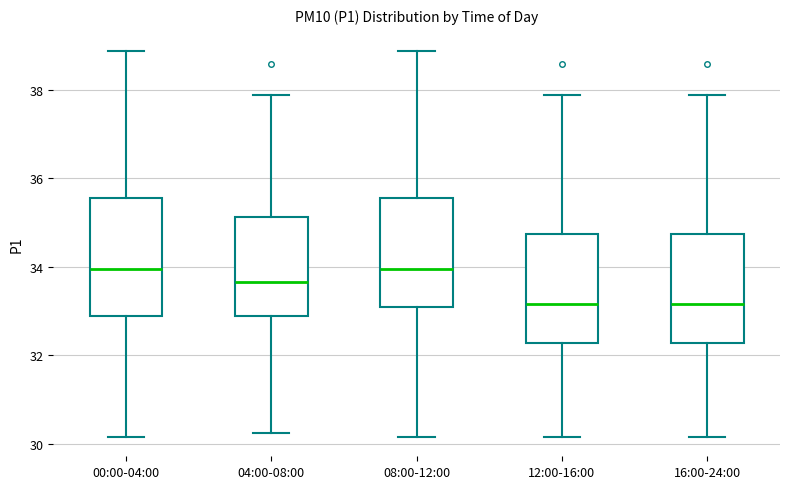

Reading left to right, read every box against the y-axis: the position of its median line, the range the box covers, and the ends of its whiskers. The values are not printed on the chart, so give them approximately, as read against the axis.

00:00-04:00: median 34.0, box 32.8 to 35.6, whiskers 30.2 to 38.8
04:00-08:00: median 33.6, box 32.8 to 35.2, whiskers 30.2 to 37.8
08:00-12:00: median 34.0, box 33.2 to 35.6, whiskers 30.2 to 38.8
12:00-16:00: median 33.2, box 32.2 to 34.8, whiskers 30.2 to 37.8
16:00-24:00: median 33.2, box 32.2 to 34.8, whiskers 30.2 to 37.8